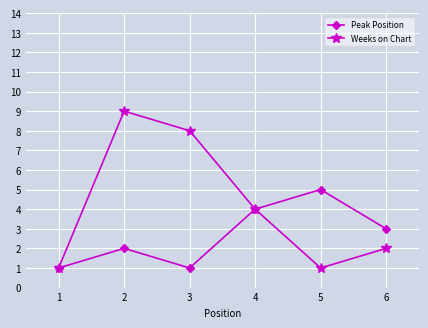

True or false: Peak Position has a value of 4 at 4.

True